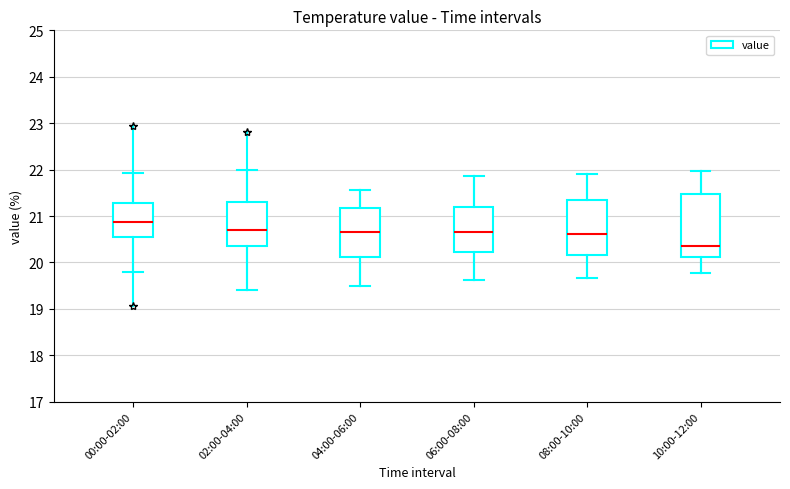

Comparing the boxes themselves (not the whiskers), which one is the tallest?

10:00-12:00